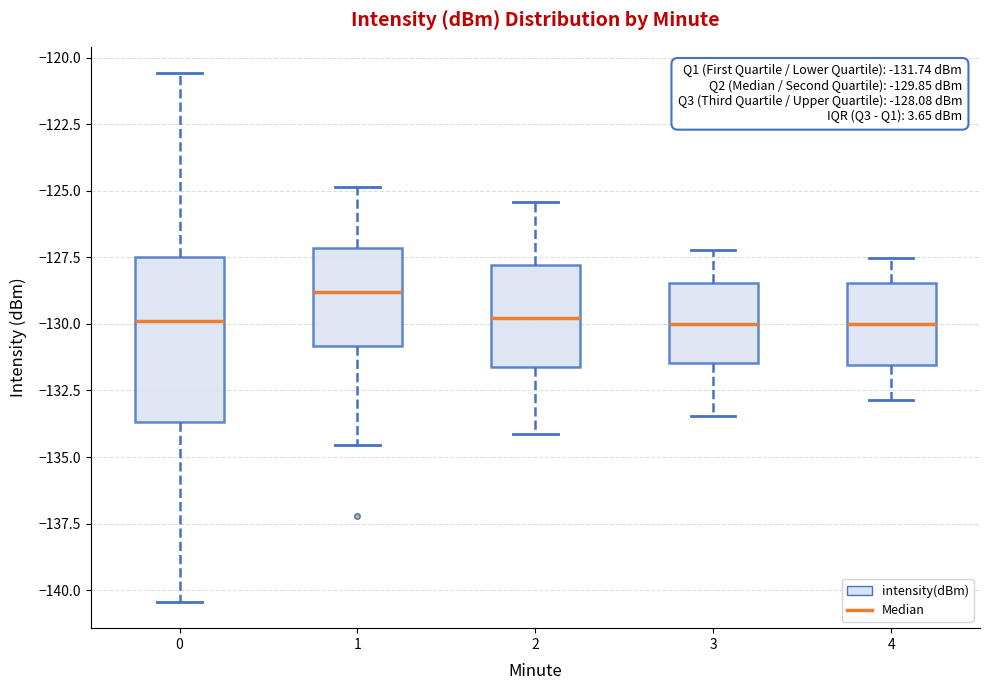

Which box has the highest median line?

1